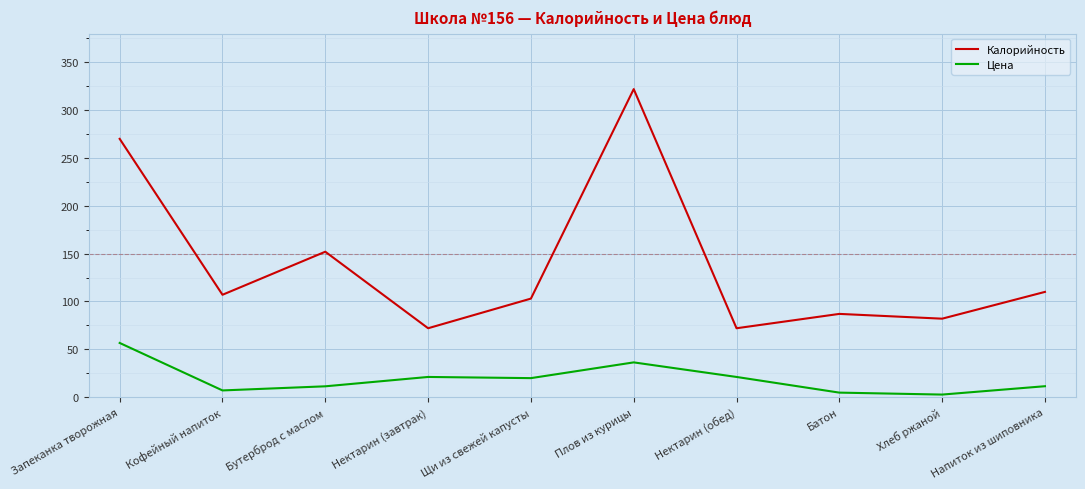

At which category does Калорийность reach its first local peak?

Бутерброд с маслом